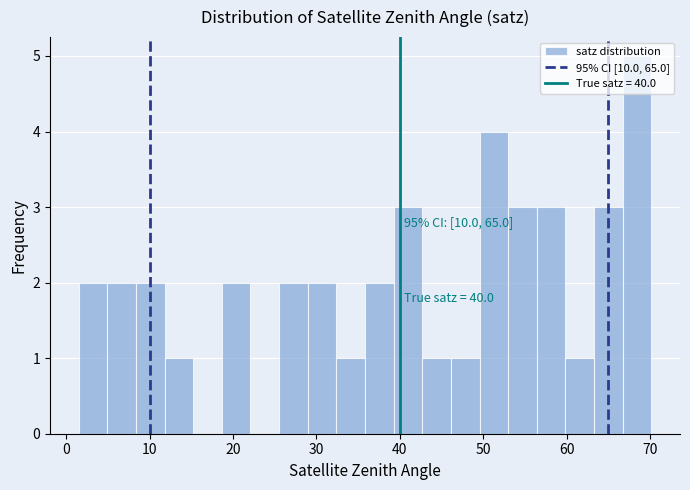

Around what value on the x-axis is the tallest bar? Give the approximate position of its centre, as read against the axis.

68